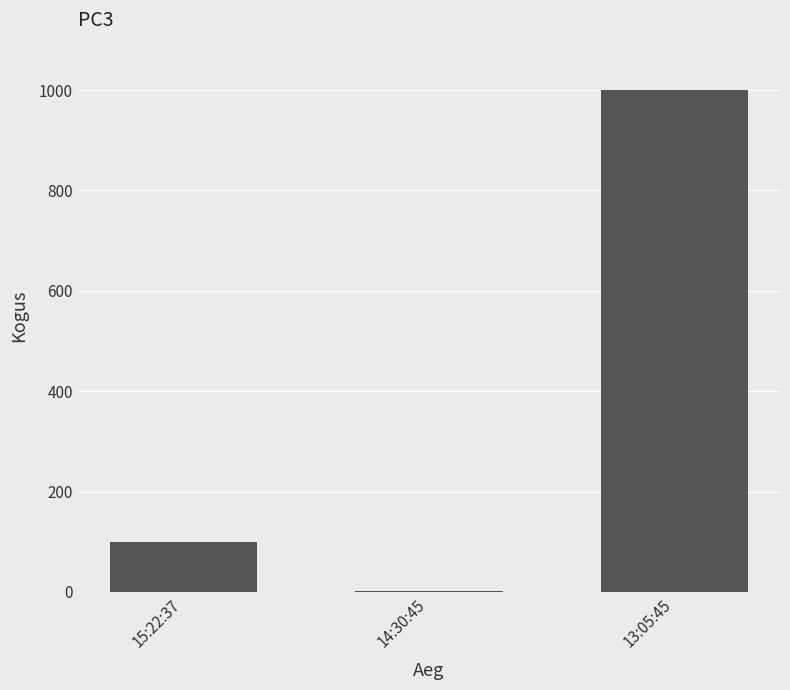

Reading left to right, list all the values displayed in this chart.

100	2	1000